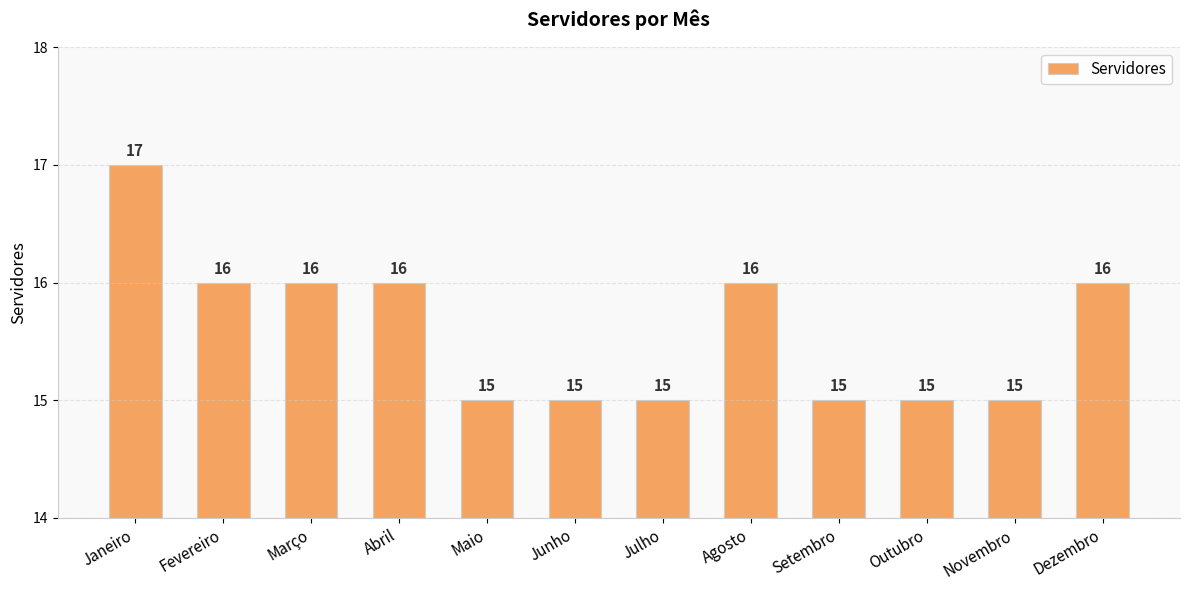

What is the ratio of the value at Janeiro to the value at Julho?

1.1